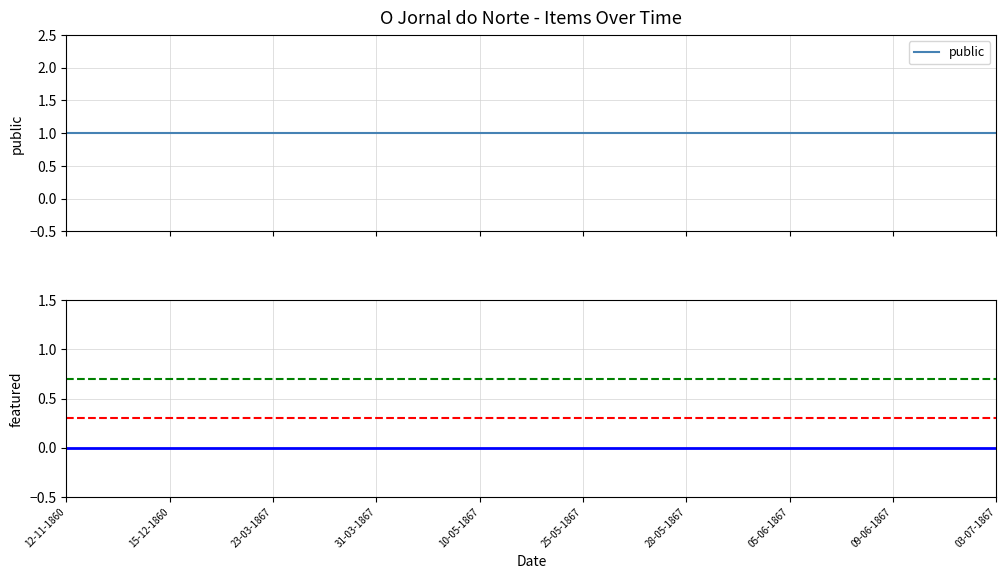

How many distinct data groups are displayed?

2